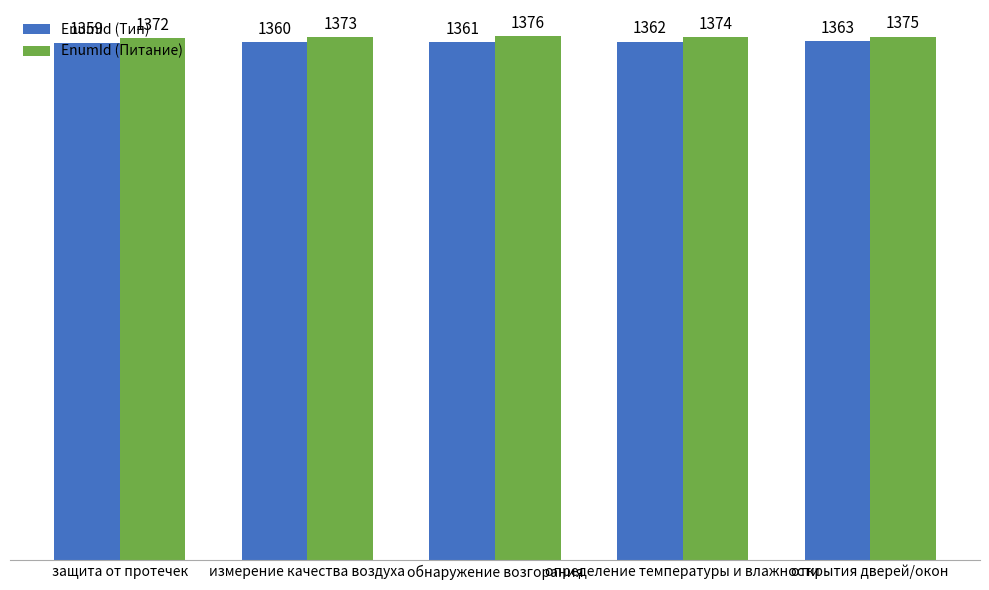

The EnumId (Питание) series shows 2466 at измерение качества воздуха. True or false?

False